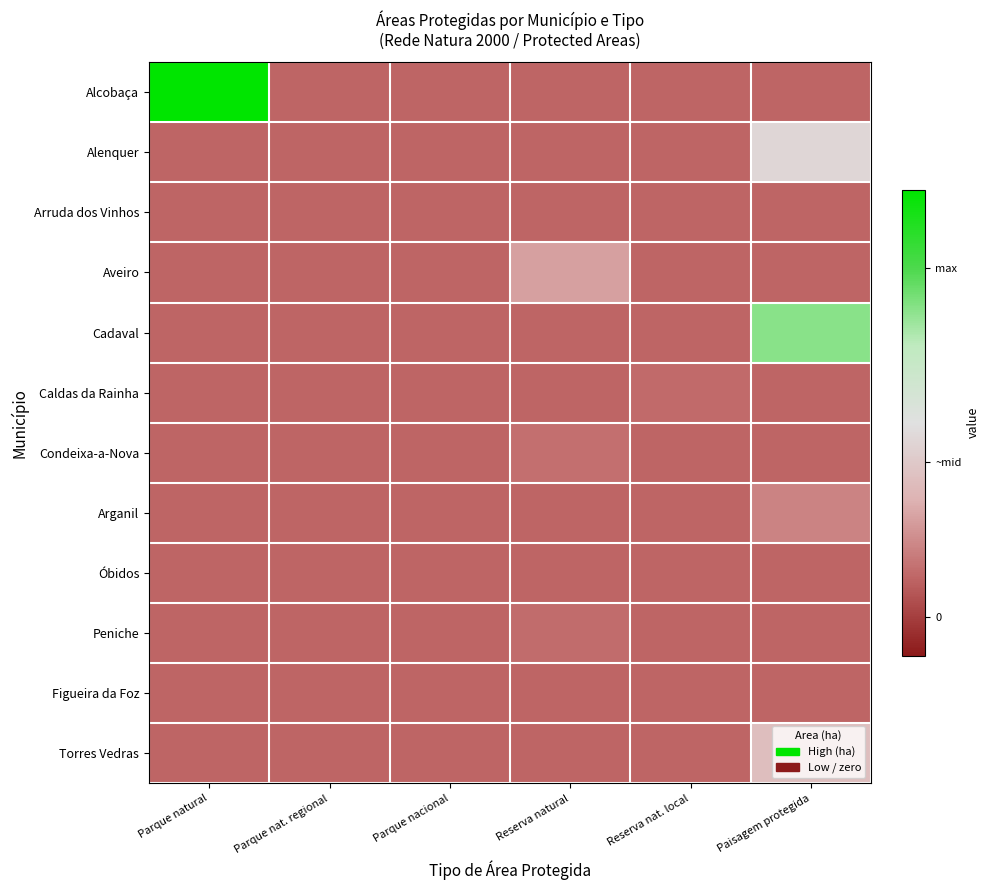

Reading right to left, what are all the values shown in this chart?

Alcobaça: Paisagem protegida=-0.3	Reserva nat. local=-0.3	Reserva natural=-0.3	Parque nacional=-0.3	Parque nat. regional=-0.3	Parque natural=0.7
Alenquer: Paisagem protegida=0.1	Reserva nat. local=-0.3	Reserva natural=-0.3	Parque nacional=-0.3	Parque nat. regional=-0.3	Parque natural=-0.3
Arruda dos Vinhos: Paisagem protegida=-0.3	Reserva nat. local=-0.3	Reserva natural=-0.3	Parque nacional=-0.3	Parque nat. regional=-0.3	Parque natural=-0.3
Aveiro: Paisagem protegida=-0.3	Reserva nat. local=-0.3	Reserva natural=-0.1	Parque nacional=-0.3	Parque nat. regional=-0.3	Parque natural=-0.3
Cadaval: Paisagem protegida=0.4	Reserva nat. local=-0.3	Reserva natural=-0.3	Parque nacional=-0.3	Parque nat. regional=-0.3	Parque natural=-0.3
Caldas da Rainha: Paisagem protegida=-0.3	Reserva nat. local=-0.3	Reserva natural=-0.3	Parque nacional=-0.3	Parque nat. regional=-0.3	Parque natural=-0.3
Condeixa-a-Nova: Paisagem protegida=-0.3	Reserva nat. local=-0.3	Reserva natural=-0.3	Parque nacional=-0.3	Parque nat. regional=-0.3	Parque natural=-0.3
Arganil: Paisagem protegida=-0.2	Reserva nat. local=-0.3	Reserva natural=-0.3	Parque nacional=-0.3	Parque nat. regional=-0.3	Parque natural=-0.3
Óbidos: Paisagem protegida=-0.3	Reserva nat. local=-0.3	Reserva natural=-0.3	Parque nacional=-0.3	Parque nat. regional=-0.3	Parque natural=-0.3
Peniche: Paisagem protegida=-0.3	Reserva nat. local=-0.3	Reserva natural=-0.3	Parque nacional=-0.3	Parque nat. regional=-0.3	Parque natural=-0.3
Figueira da Foz: Paisagem protegida=-0.3	Reserva nat. local=-0.3	Reserva natural=-0.3	Parque nacional=-0.3	Parque nat. regional=-0.3	Parque natural=-0.3
Torres Vedras: Paisagem protegida=-0.0	Reserva nat. local=-0.3	Reserva natural=-0.3	Parque nacional=-0.3	Parque nat. regional=-0.3	Parque natural=-0.3